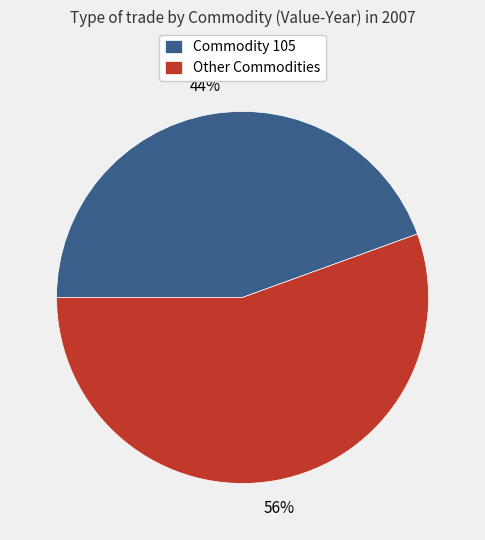

To the nearest percent, what percentage of the pie is Commodity 105?

44%